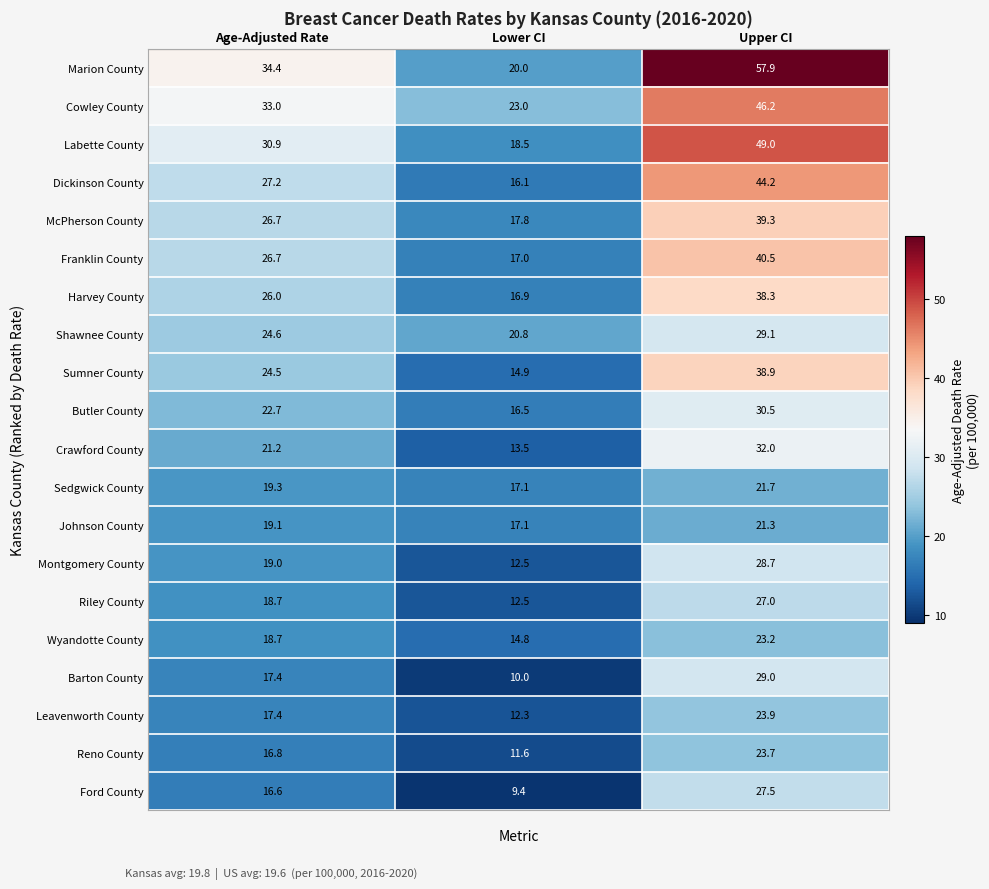

What is the difference between the highest and lowest values at Age-Adjusted Rate?

17.8